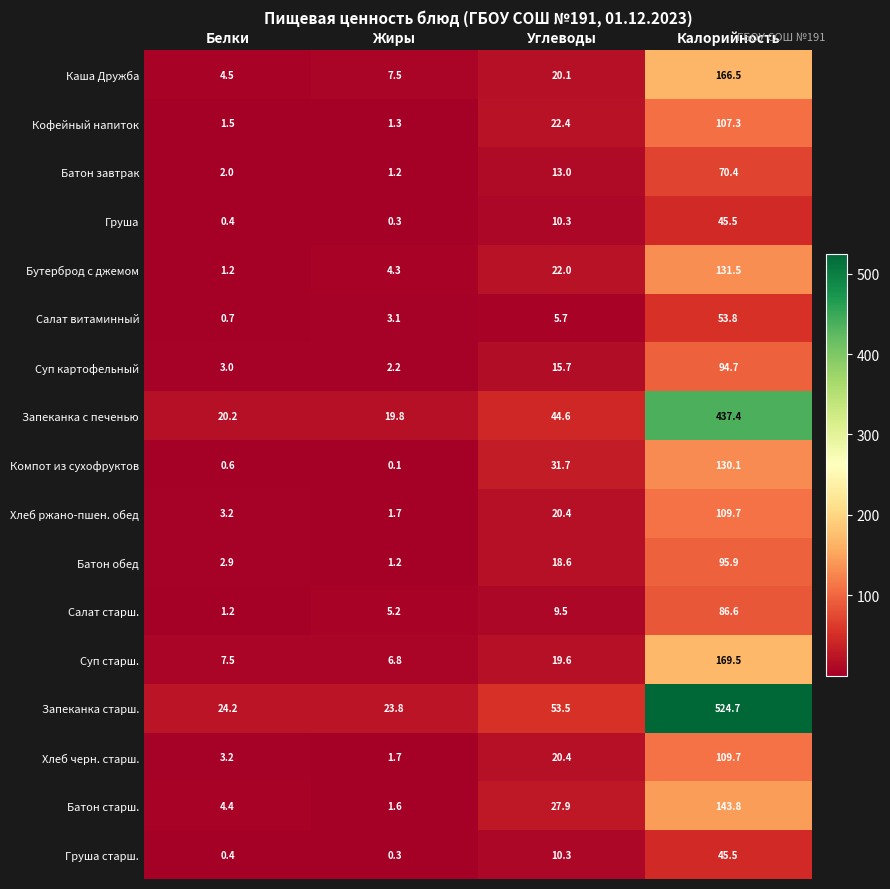

The Салат витаминный series shows 3.1 at Жиры. True or false?

True